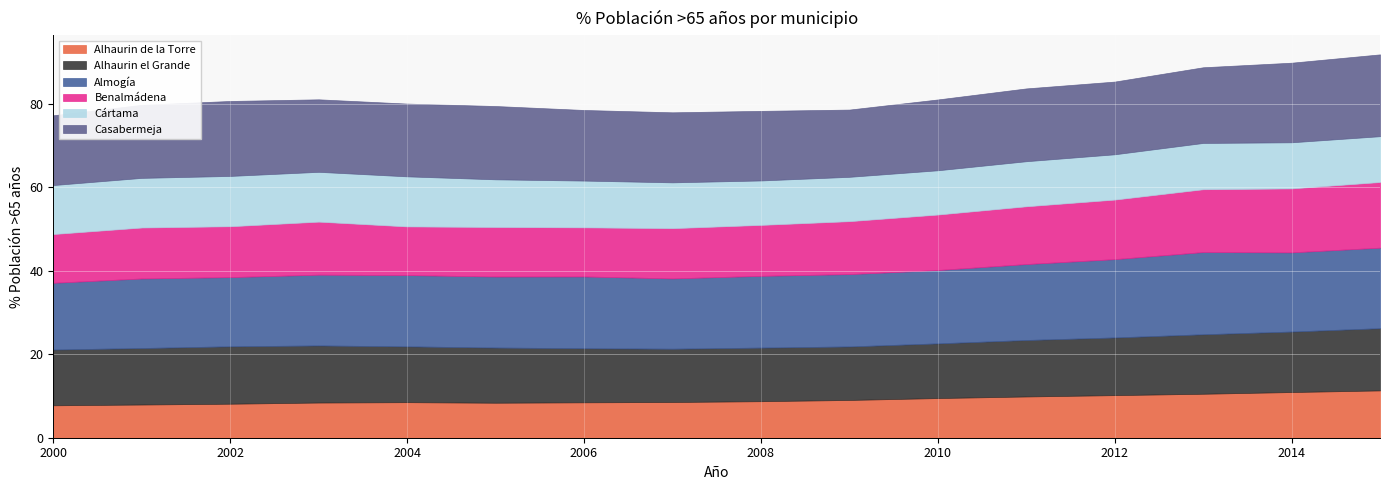

What is the value of the Casabermeja point at the 10th from the left?

16.1